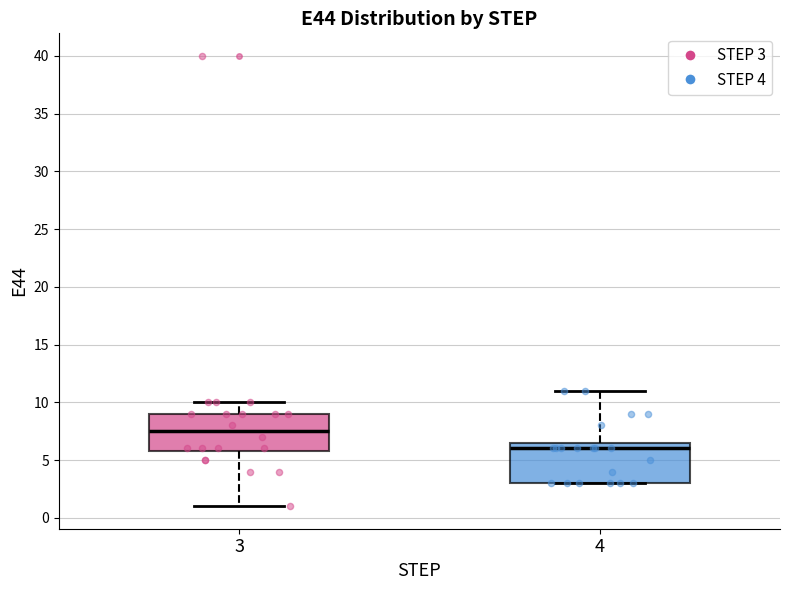

Reading left to right, transcribe this box plot: for each box, give where its median line is, the range the box spans, and where its two whiskers end, as read against the y-axis. The values are not printed on the chart, so give them approximately, as read against the axis.

3: median 7.5, box 6.0 to 9.0, whiskers 1.0 to 10.0
4: median 6.0, box 3.0 to 6.5, whiskers 3.0 to 11.0